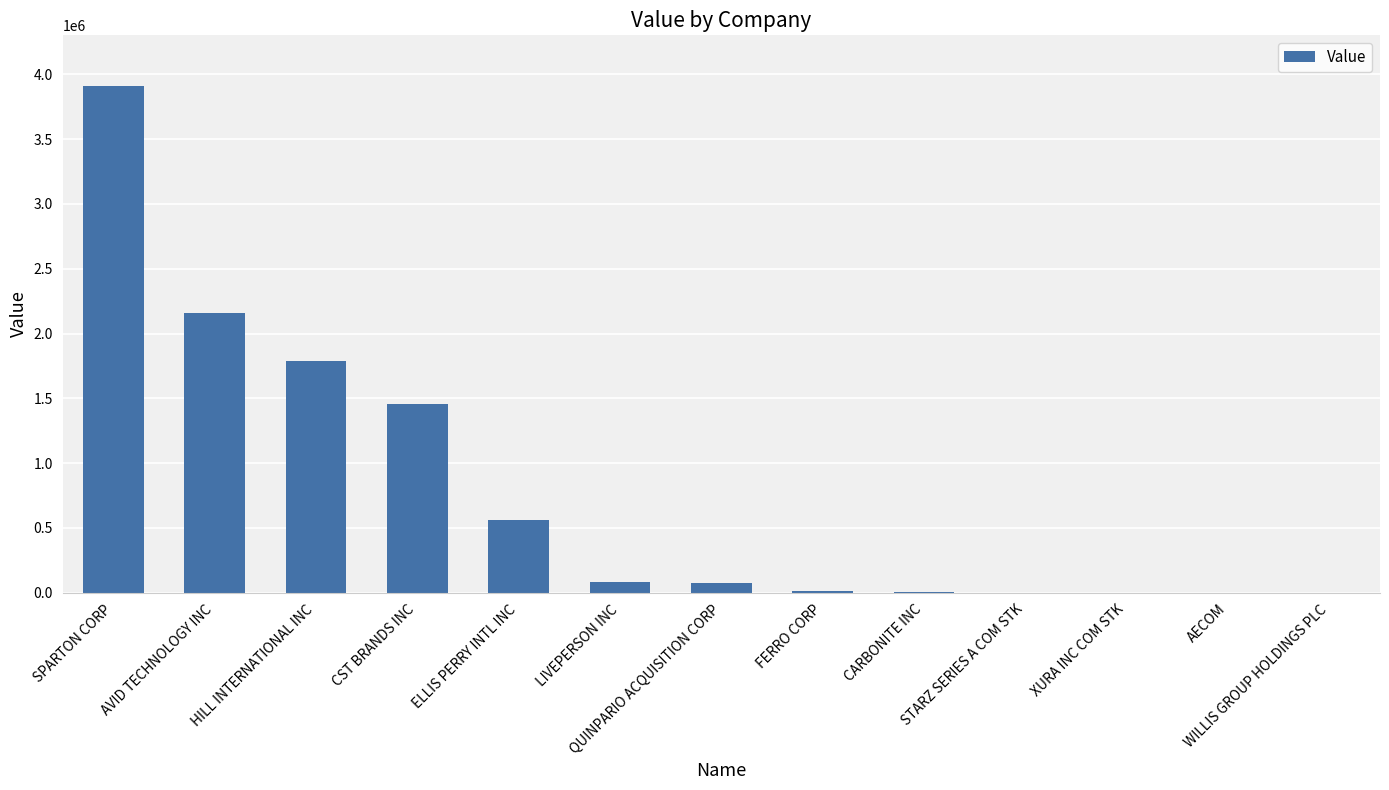

What value does the data have at AVID TECHNOLOGY INC?

2162000